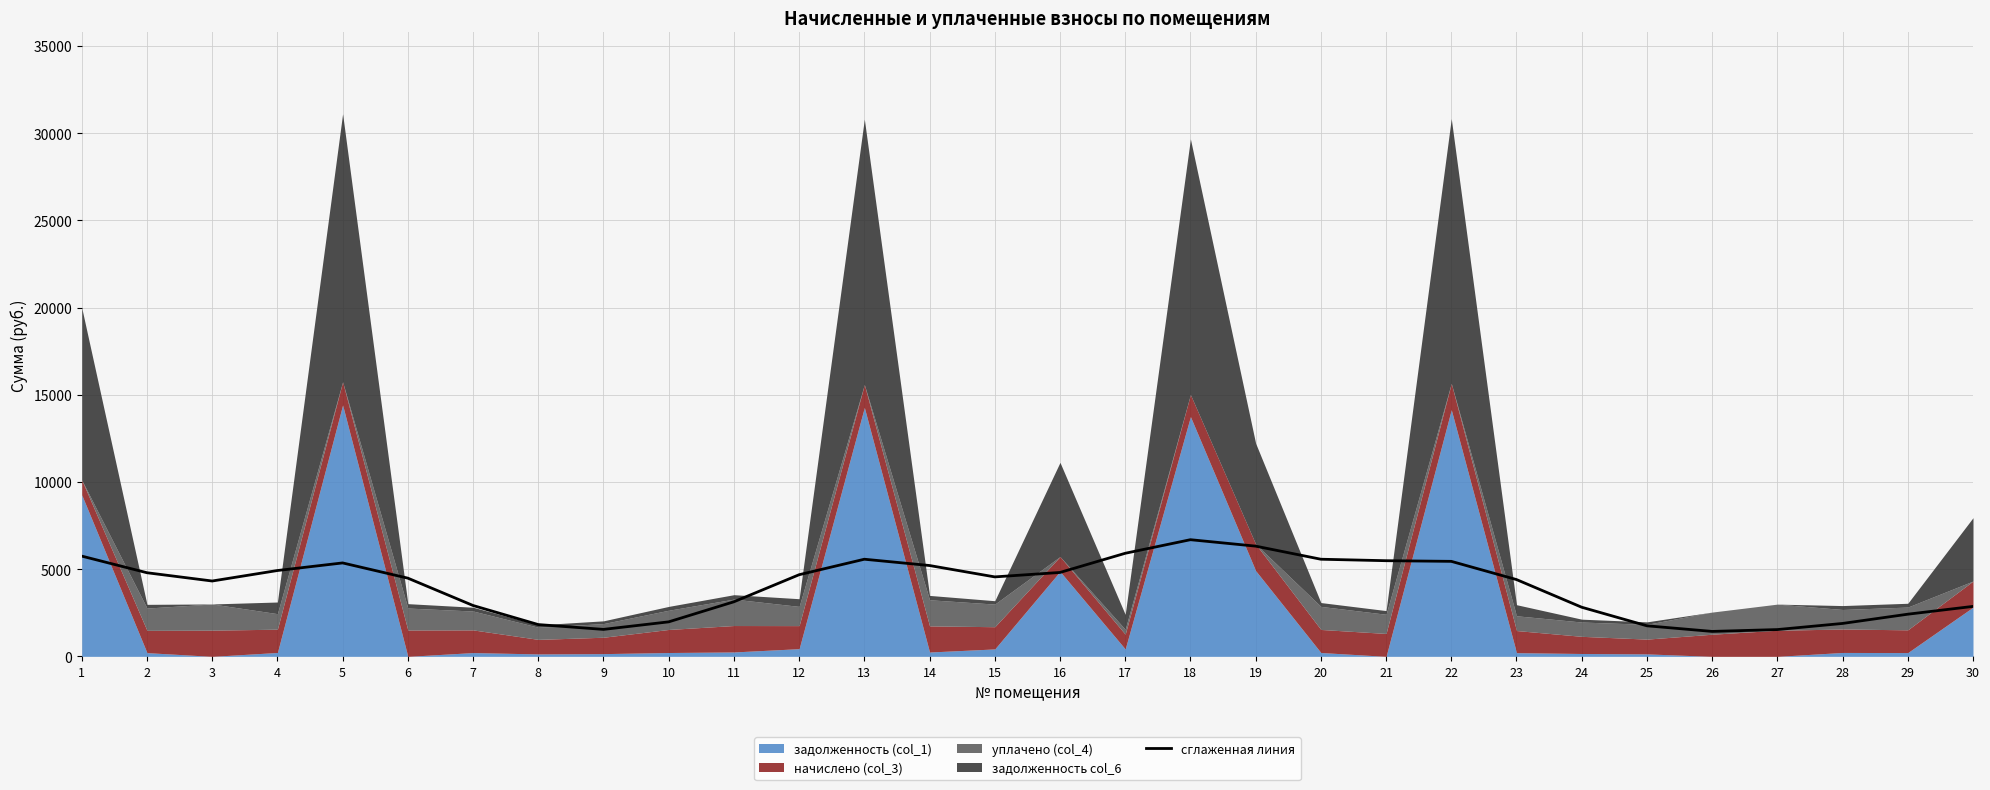

The value at 7 is 2915.9. True or false?

True